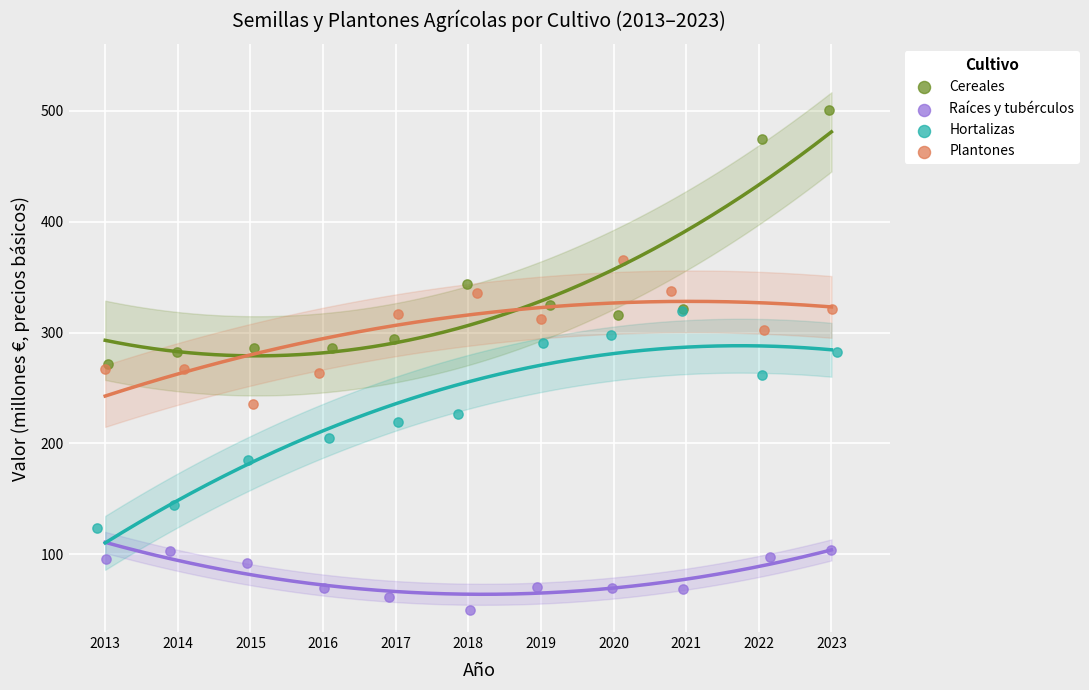

Which series has the largest Y range (max minus min)?

Cereales